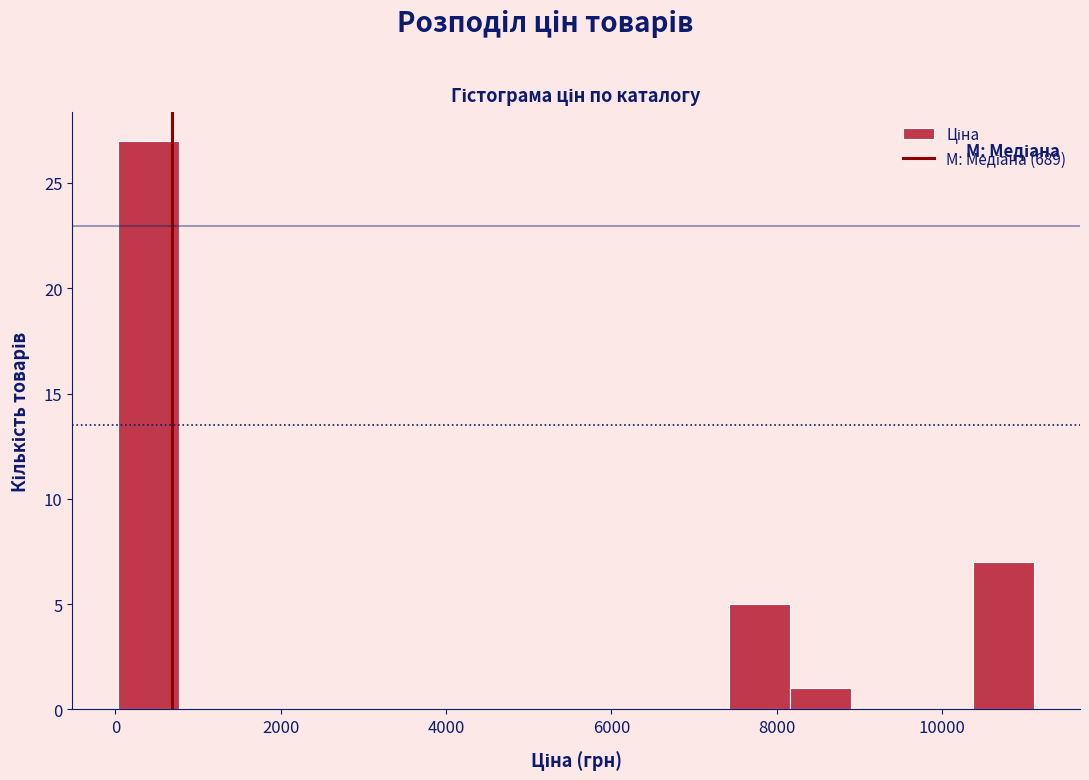

Read against the x-axis, roughly where is the centre of the tallest bar?

400